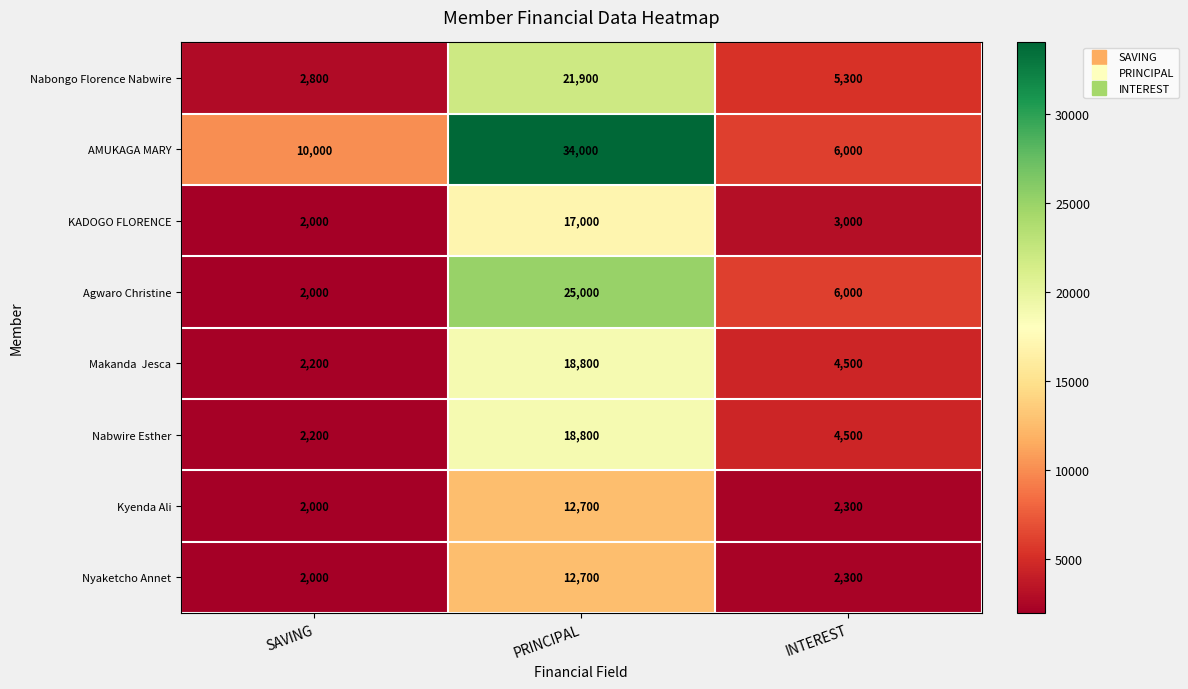

What is the average value of the Agwaro Christine series?

11000